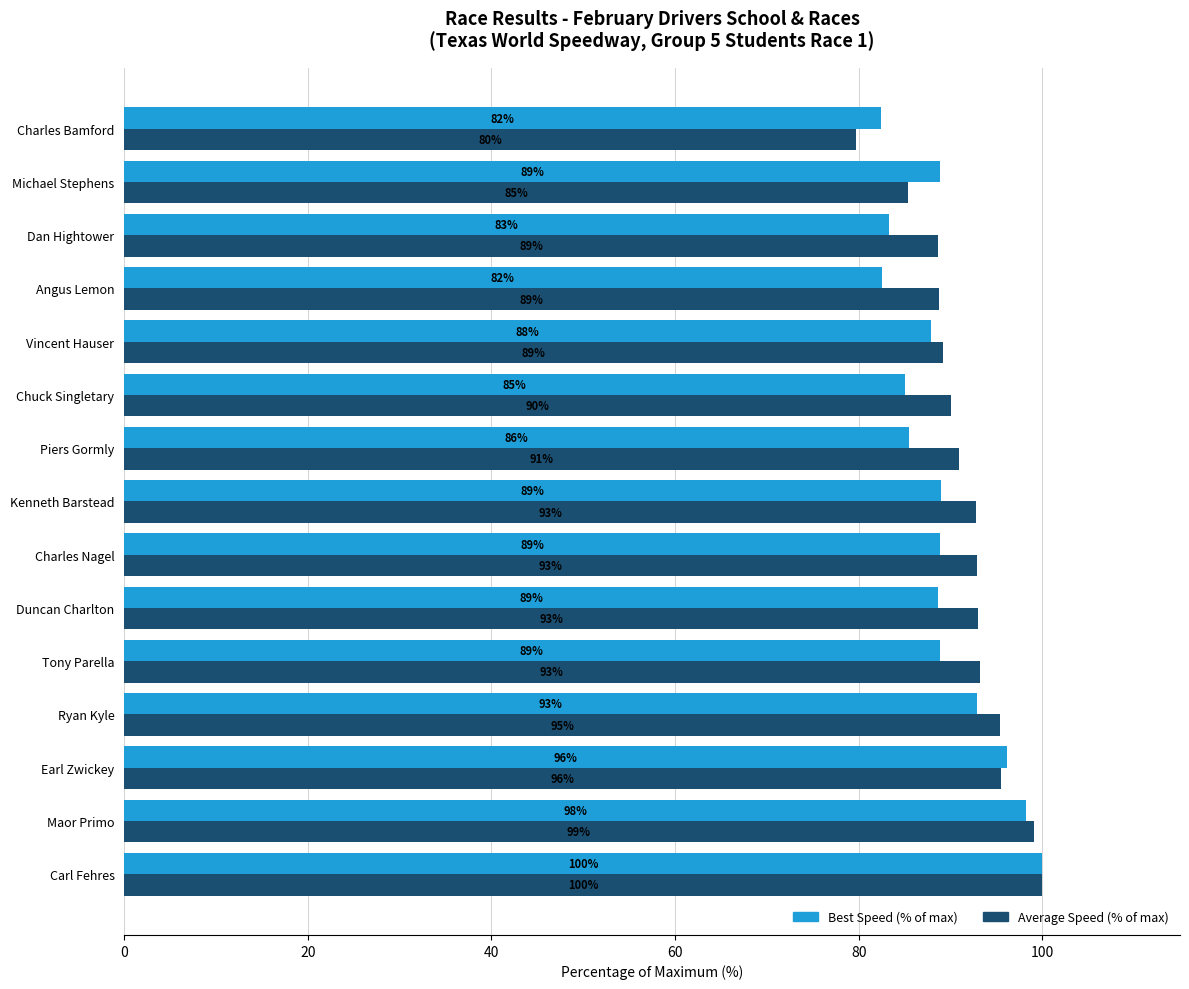

At which label does Average Speed (% of max) reach its minimum?

Charles Bamford